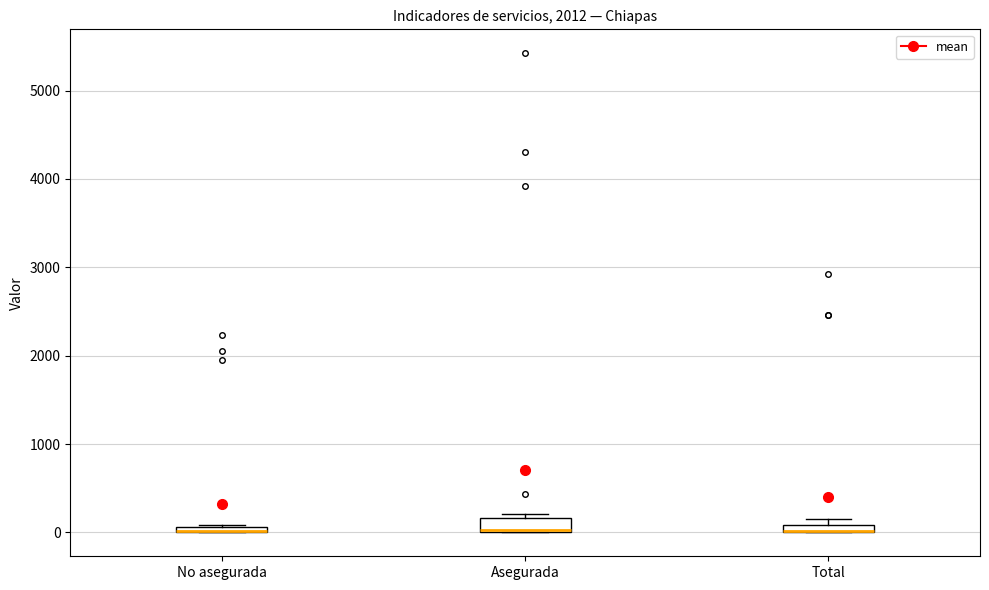

Where is the lower edge of the box for Asegurada on the y-axis? The values are not printed on the chart, so give them approximately, as read against the axis.

0